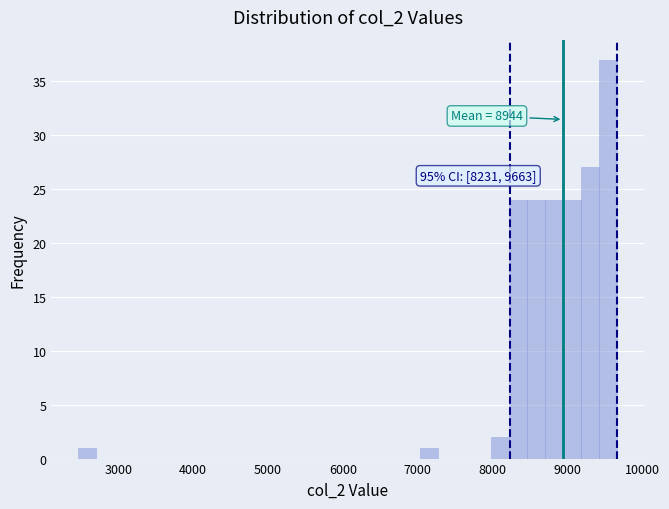

Around what value on the x-axis is the tallest bar? Give the approximate position of its centre, as read against the axis.

9500